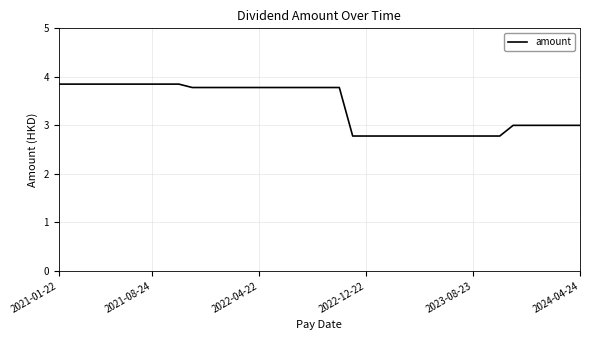

Does the chart have visible grid lines?

Yes